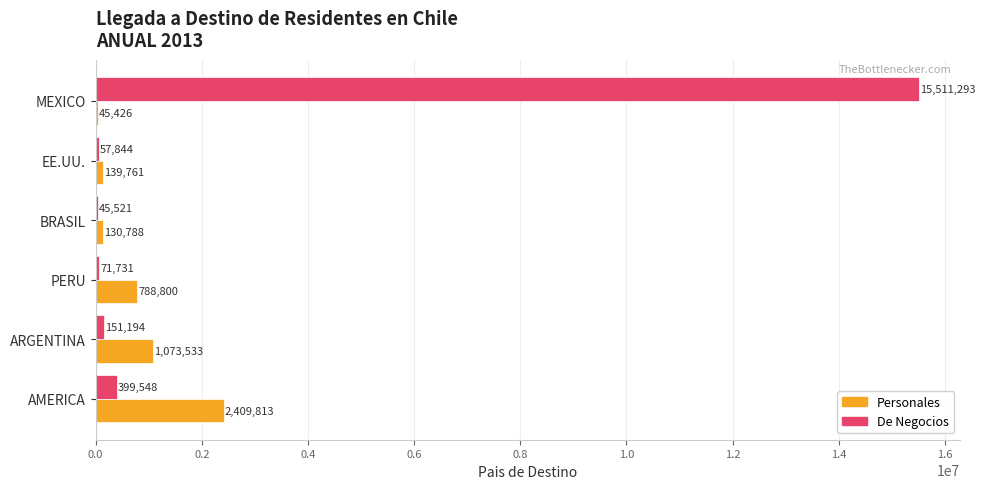

At which label is Personales closest to 1227619?

ARGENTINA